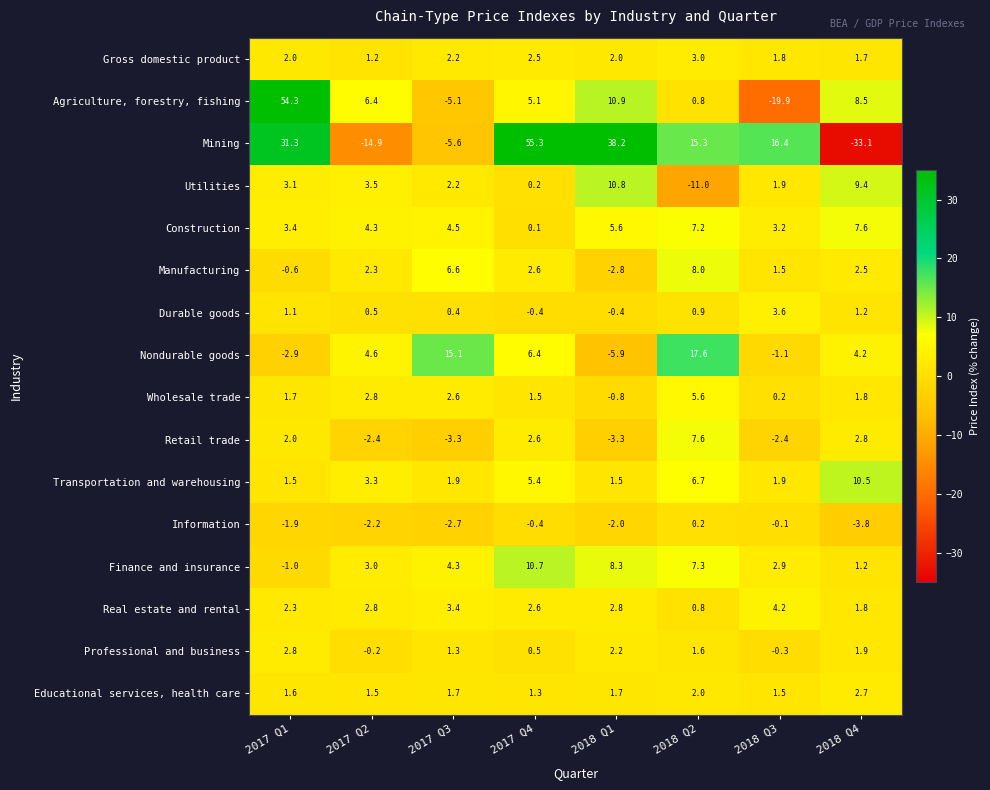

List the labels in order of Information value, largest first.

2018 Q2, 2018 Q3, 2017 Q4, 2017 Q1, 2018 Q1, 2017 Q2, 2017 Q3, 2018 Q4